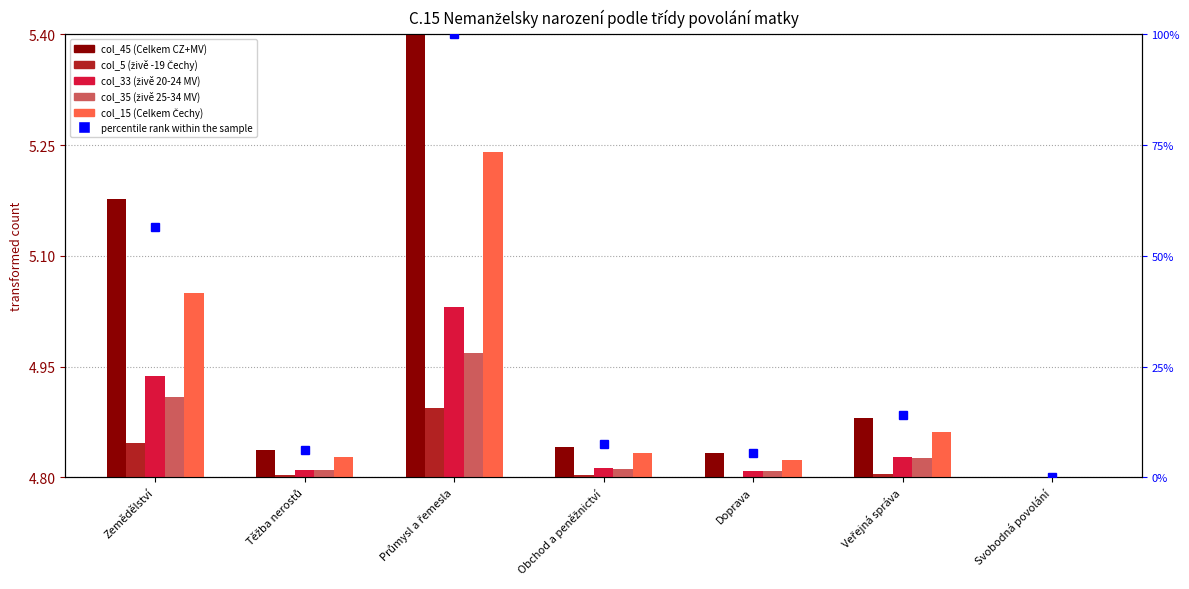

Rank the series by their maximum value, from lowest to highest.

col_5 (živě -19 Čechy), col_35 (živě 25-34 MV), col_33 (živě 20-24 MV), col_15 (Celkem Čechy), col_45 (Celkem CZ+MV), percentile rank within the sample